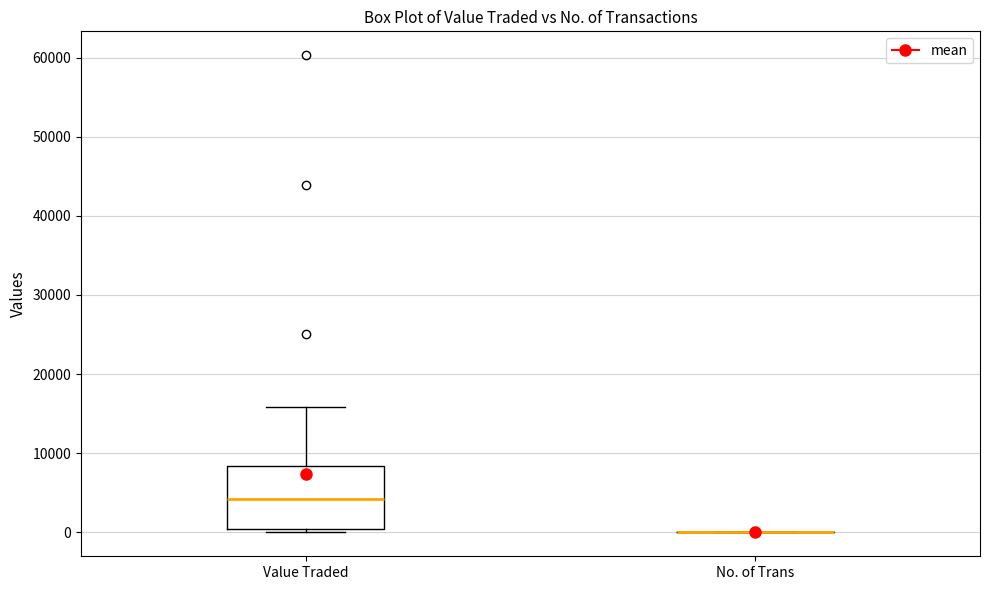

Reading left to right, transcribe this box plot: for each box, give where its median line is, the range the box spans, and where its two whiskers end, as read against the y-axis. The values are not printed on the chart, so give them approximately, as read against the axis.

Value Traded: median 4000, box 0 to 8000, whiskers 0 (just below the box's lower edge) to 16000
No. of Trans: box collapsed to a line at 0, whiskers 0 to 0